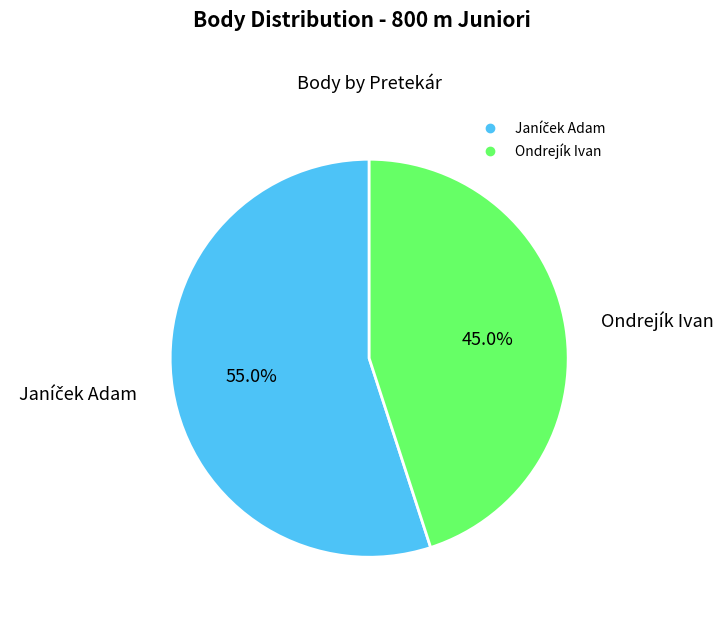

Which category has the smallest portion of the pie?

Ondrejík Ivan